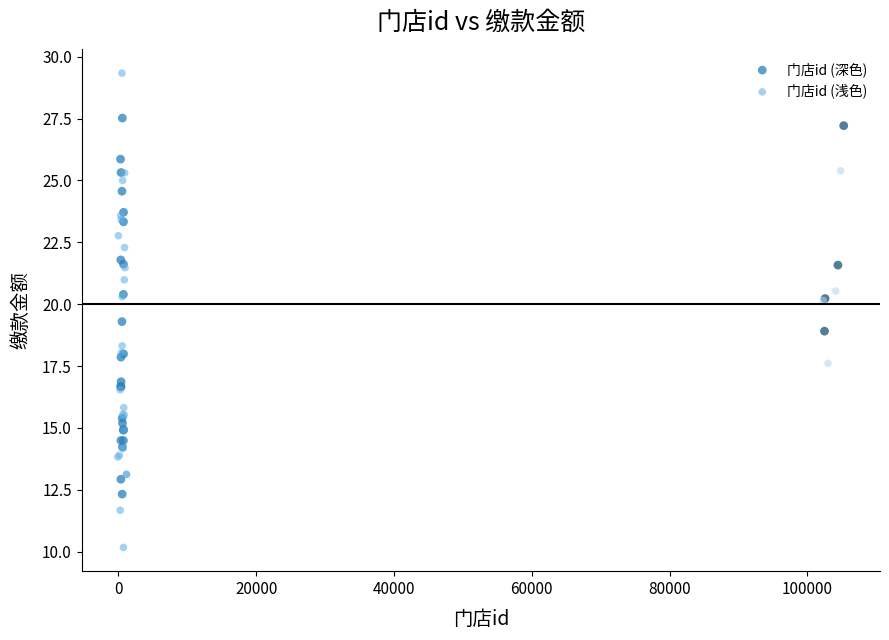

Which series contains the lowest Y value?

门店id (浅色)